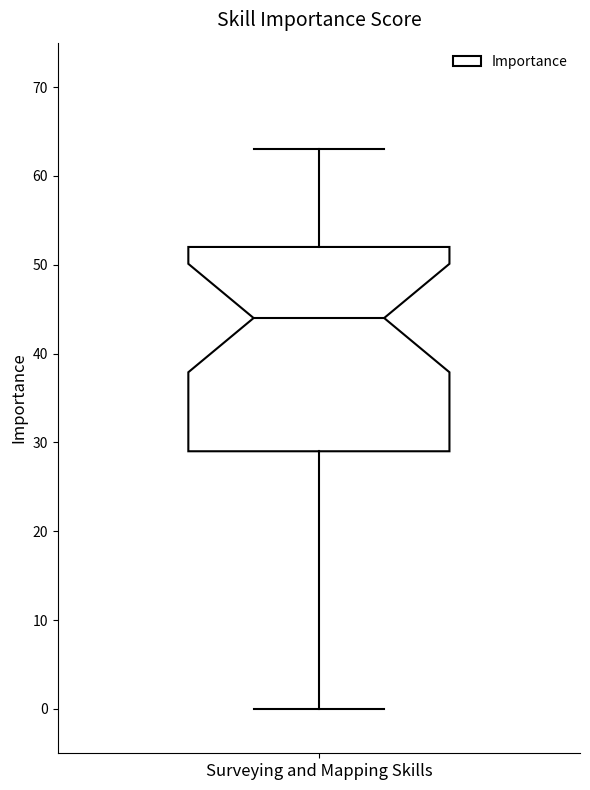

Transcribe this box plot: give where the median line is, the range the box spans, and where the two whiskers end, as read against the y-axis. The values are not printed on the chart, so give them approximately, as read against the axis.

median 44, box 29 to 52, whiskers 0 to 63